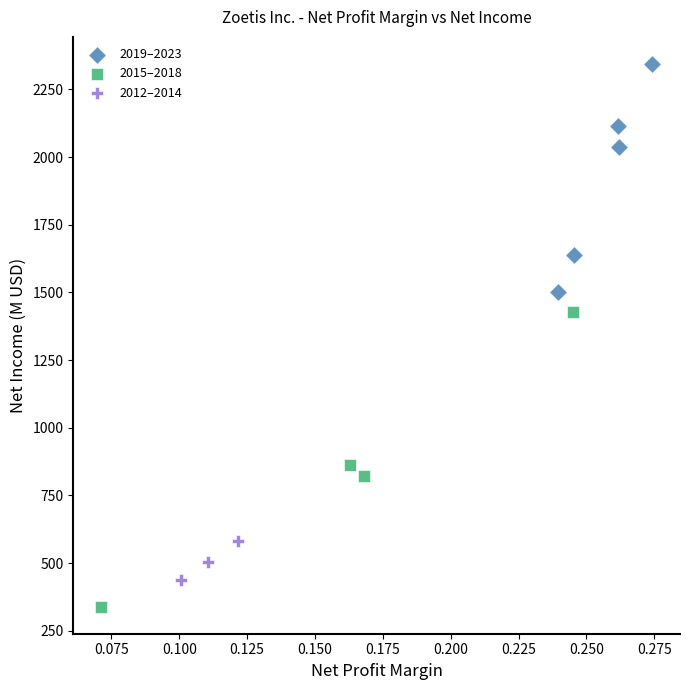

Which series contains the highest Y value?

2019–2023